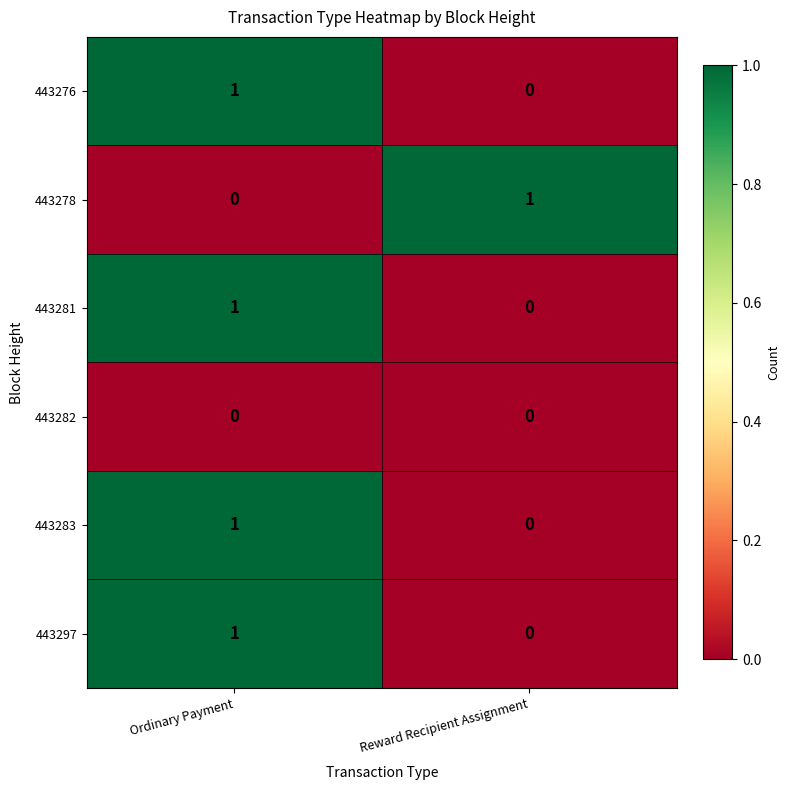

Rank the categories by 443281 value from lowest to highest.

Reward Recipient Assignment, Ordinary Payment